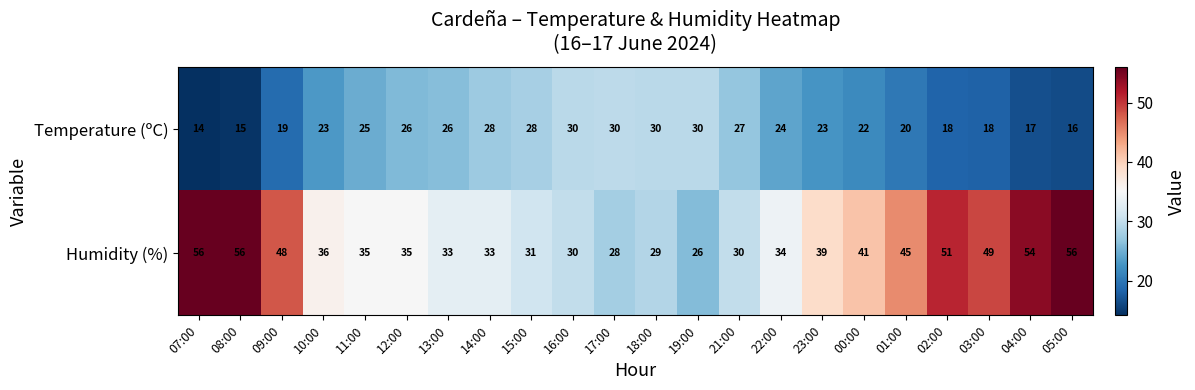

Rank the series by their average value, from highest to lowest.

Humidity (%), Temperature (ºC)